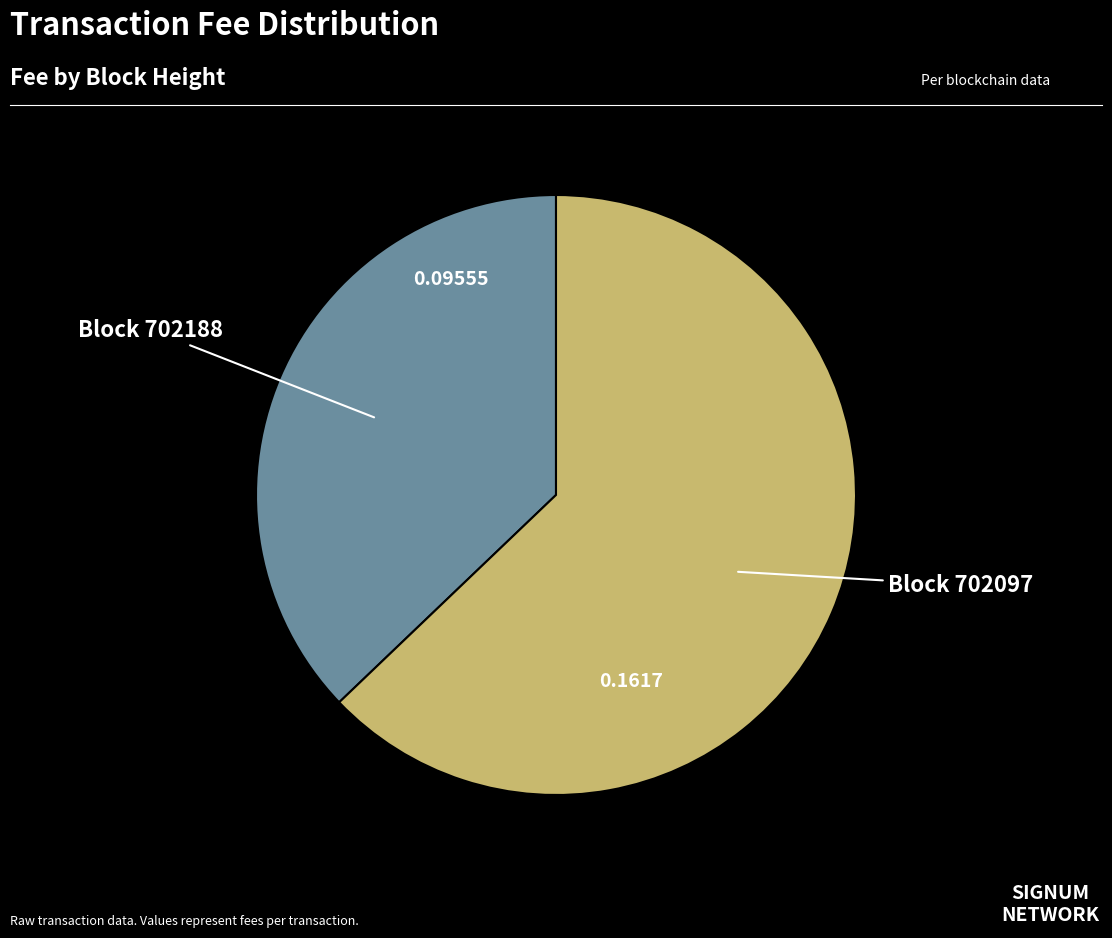

Is there a majority slice in this chart?

Yes